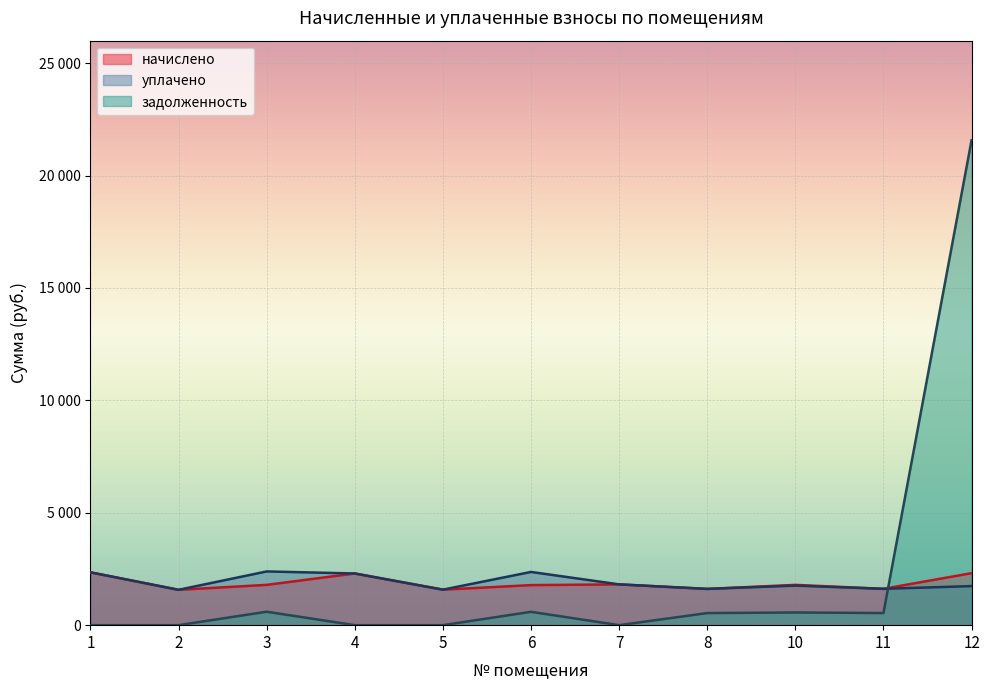

At which label is уплачено closest to 1981?

7